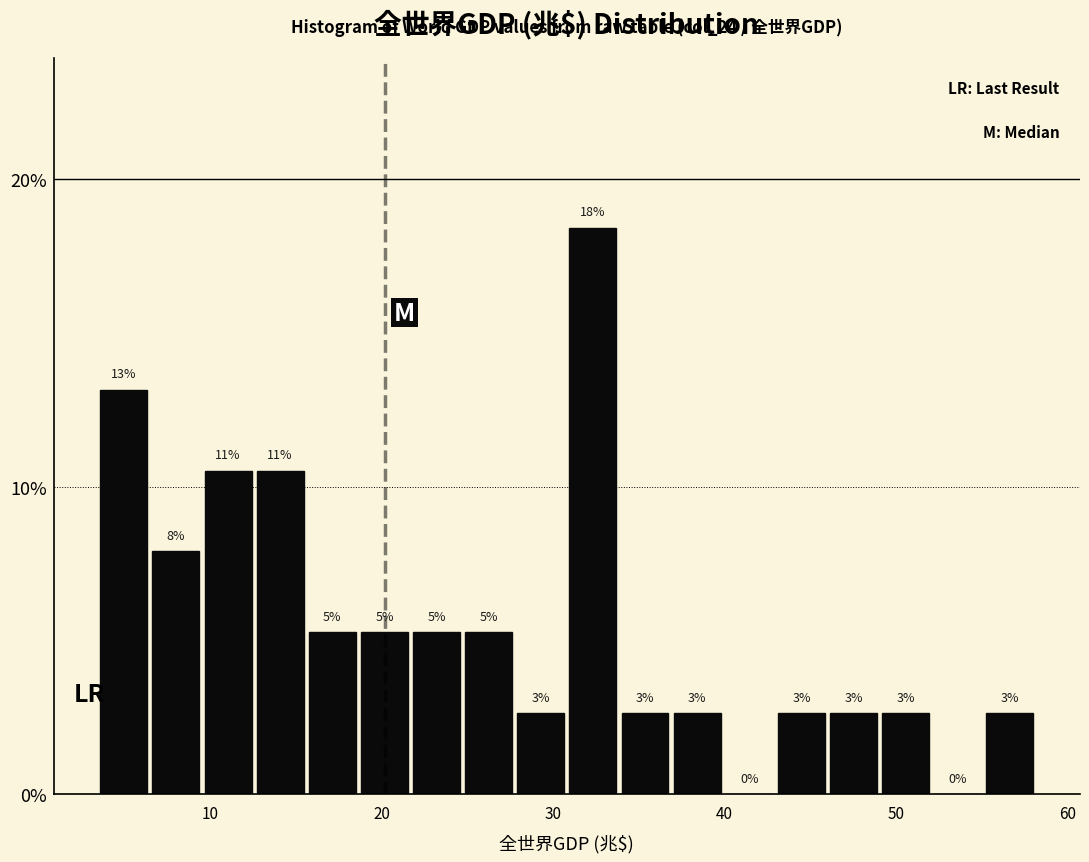

Read against the x-axis, roughly where is the centre of the tallest bar?

32